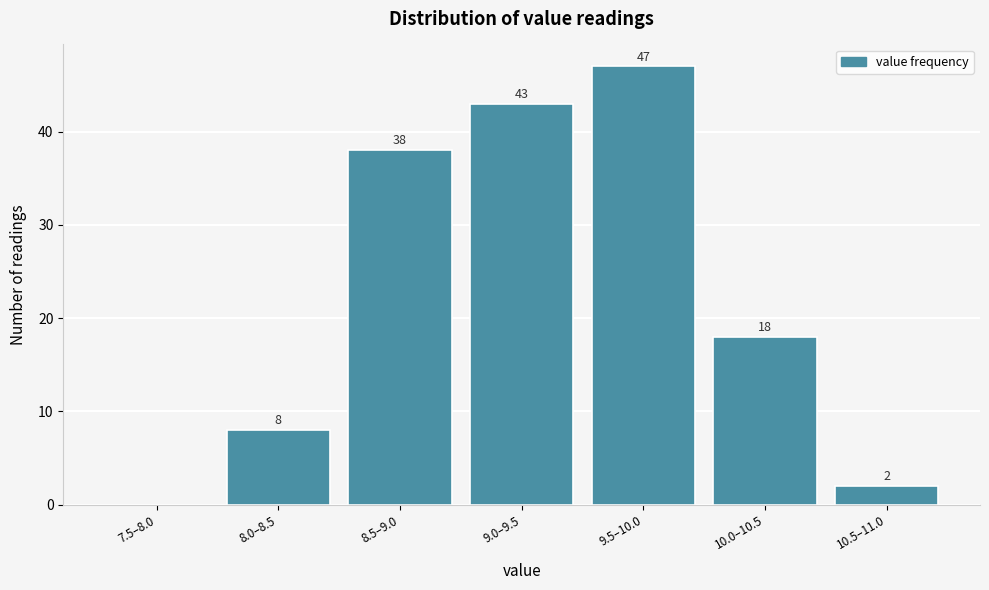

Reading left to right, list all the values displayed in this chart.

7.5–8.0=0	8.0–8.5=8	8.5–9.0=38	9.0–9.5=43	9.5–10.0=47	10.0–10.5=18	10.5–11.0=2